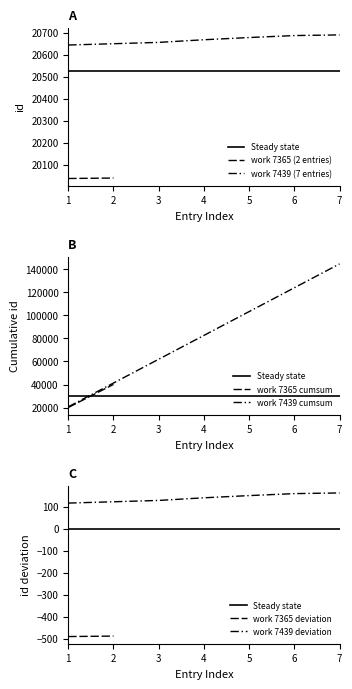

True or false: the data has more than 0 interior local peaks.

False